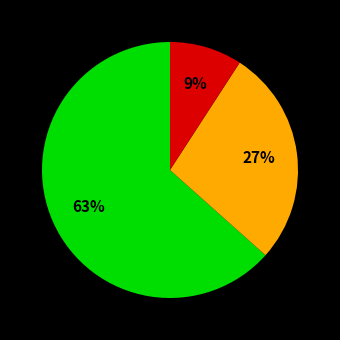

How many segments does this pie chart have?

3